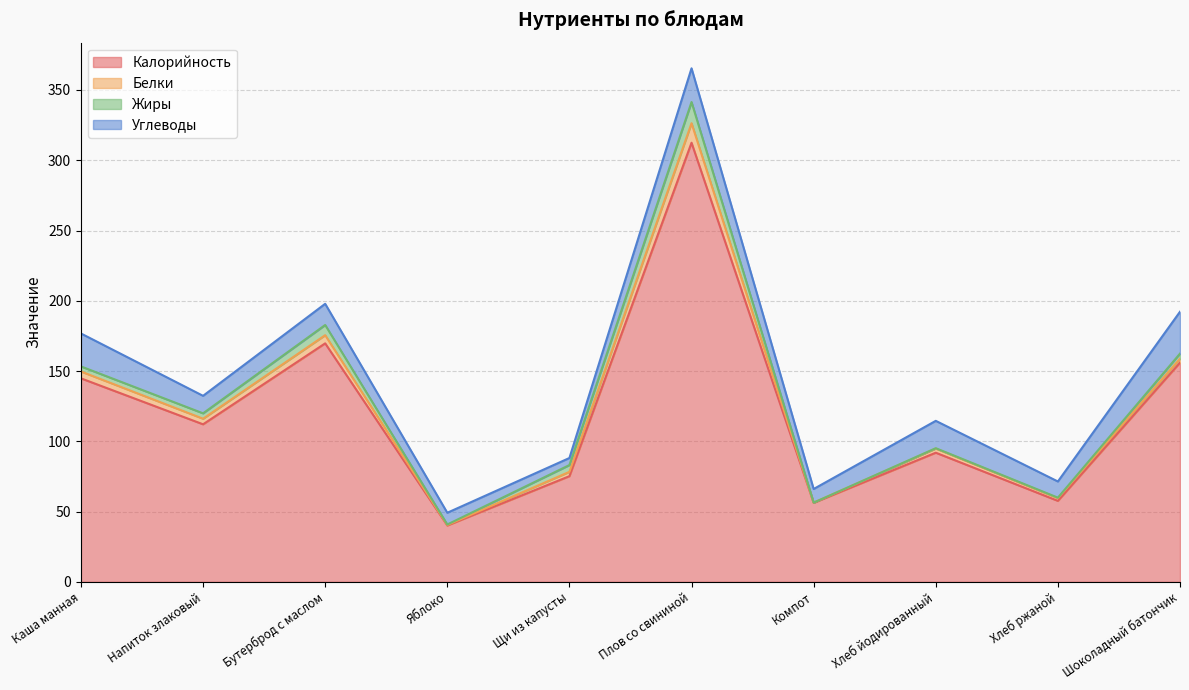

What is the average value of the Калорийность series?

121.6